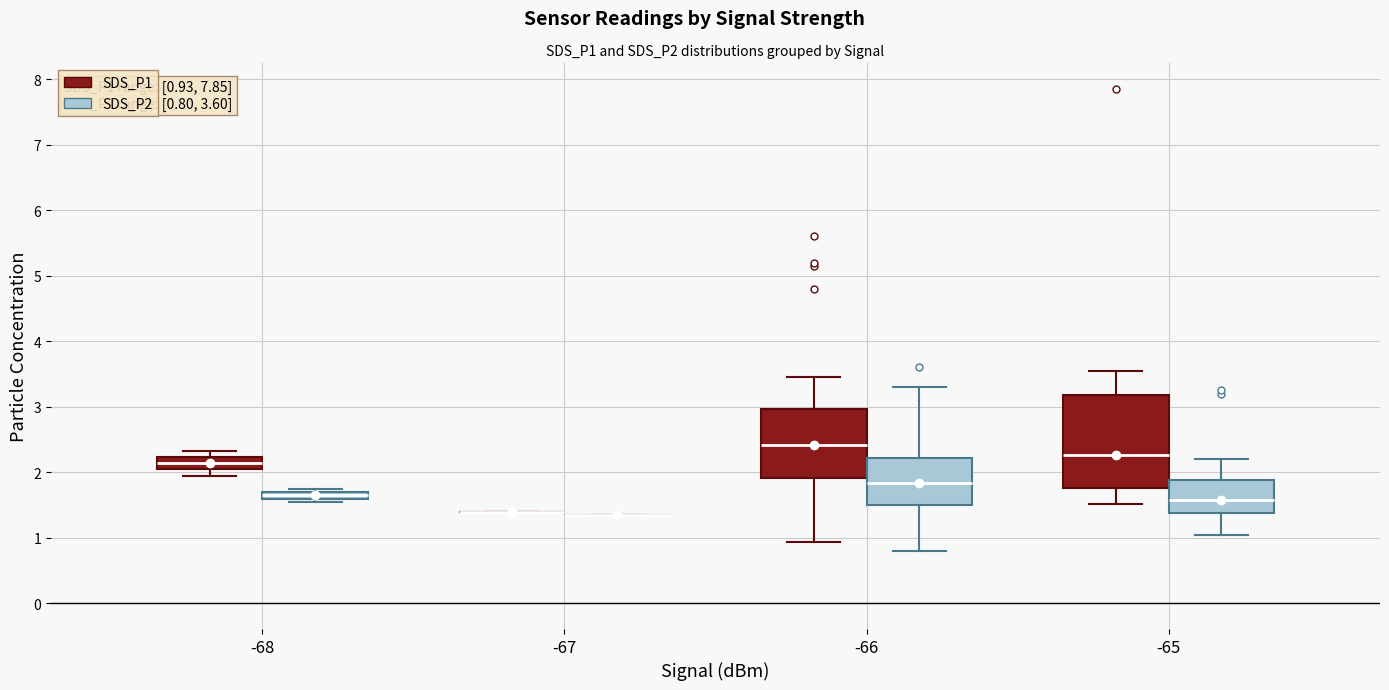

Comparing the boxes themselves (not the whiskers), which one is the tallest?

-65 (SDS_P1)